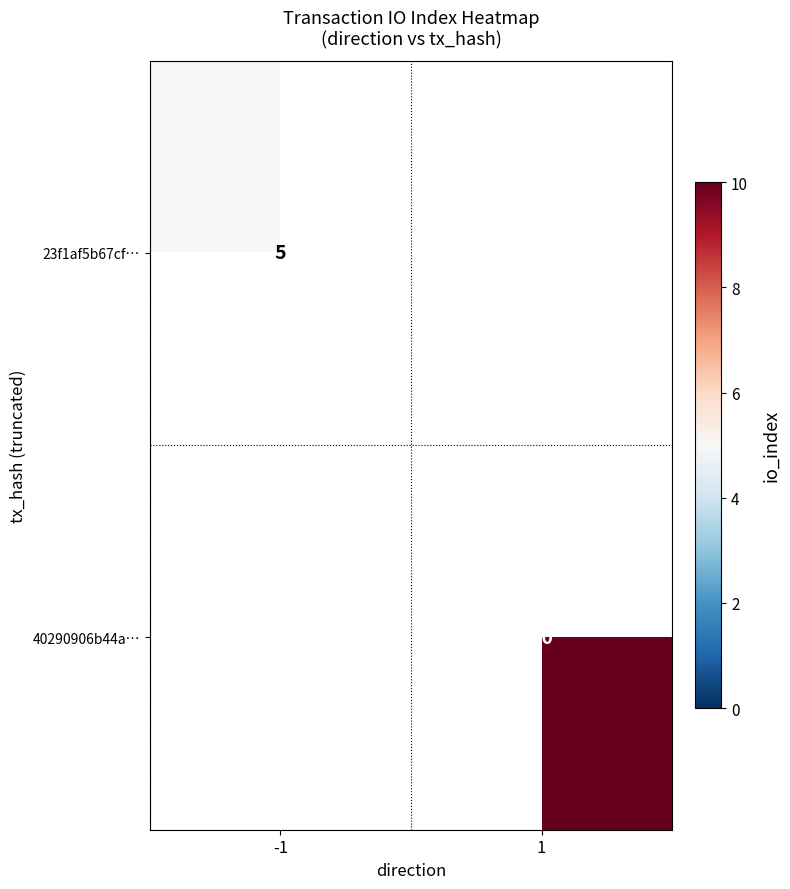

The 23f1af5b67cf… series shows 6.7 at -1. True or false?

False